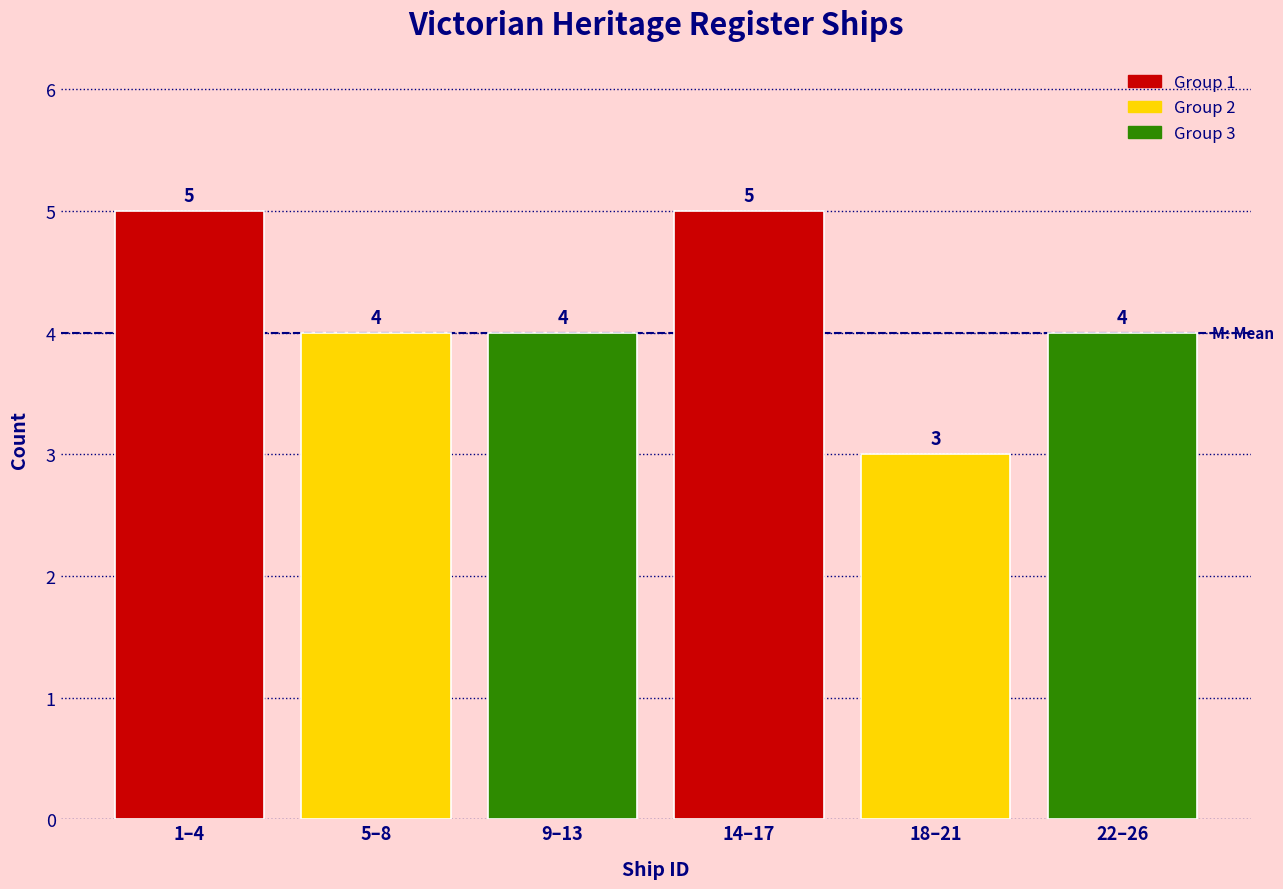

Reading left to right, what are all the values shown in this chart?

5	4	4	5	3	4